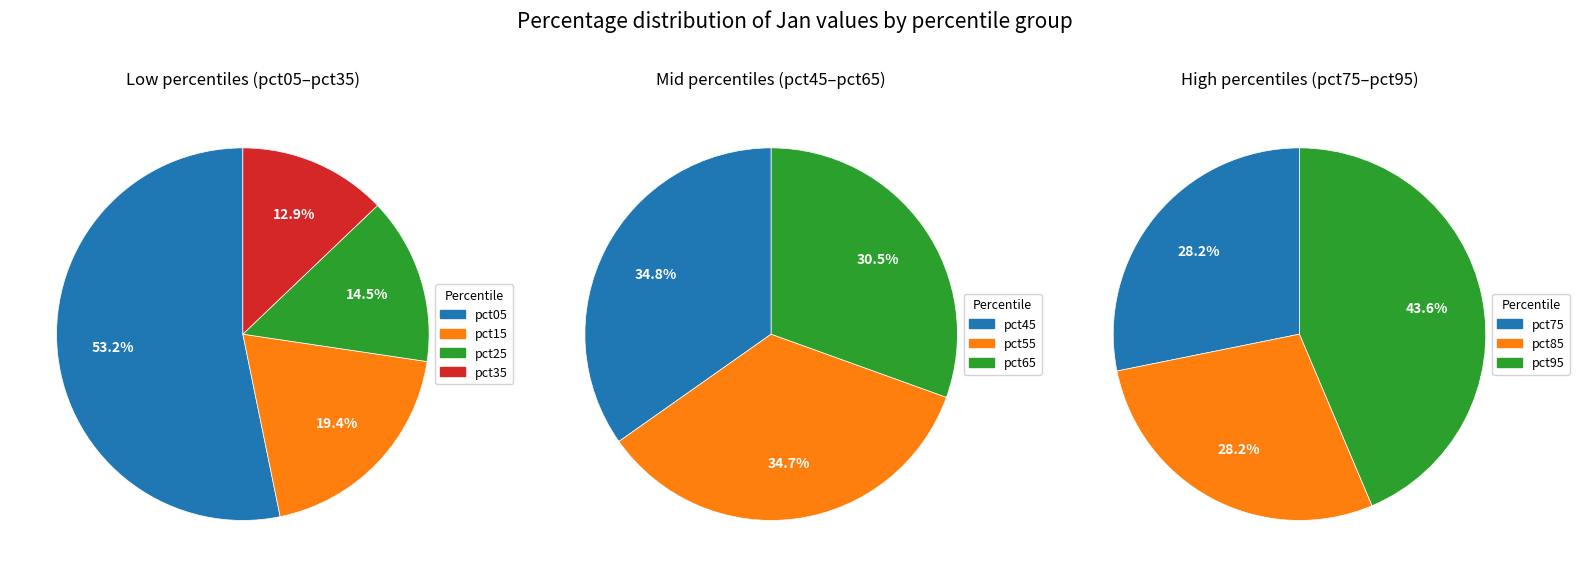

What is the change in value from pct25 to pct35?

-0.1